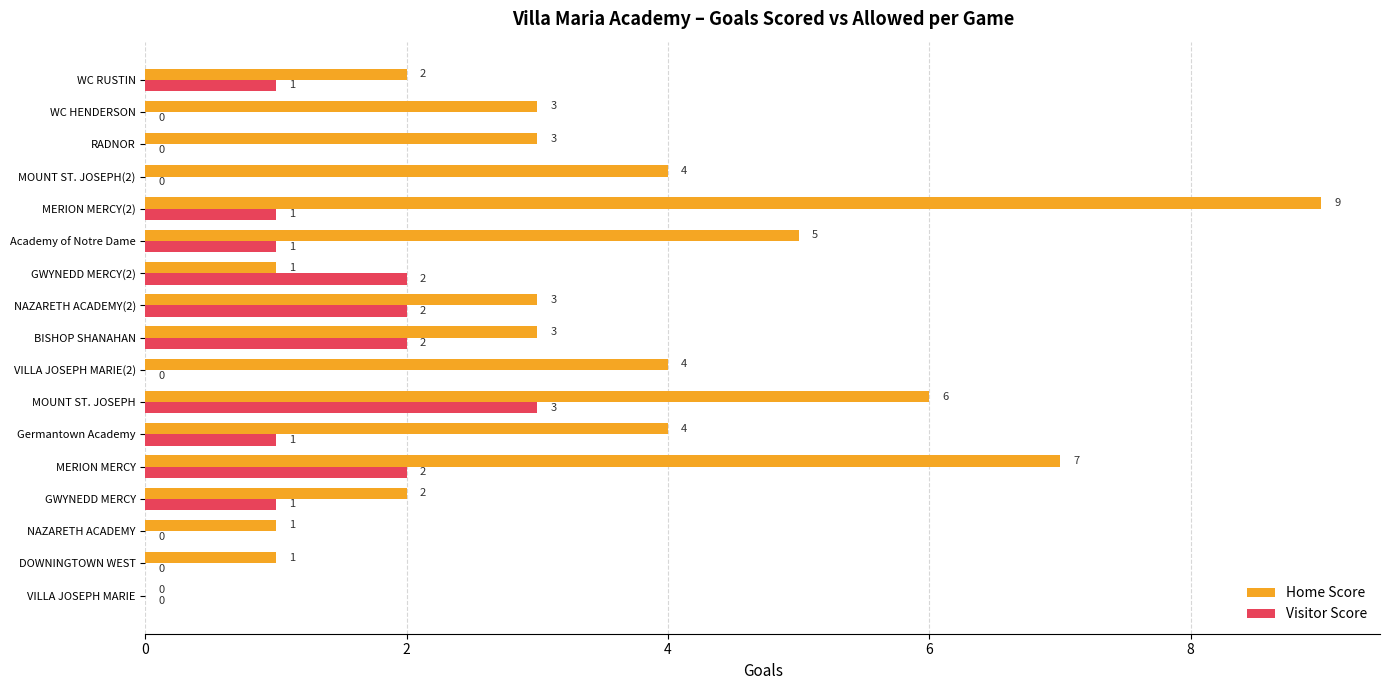

What is the sum of all Visitor Score values?

16